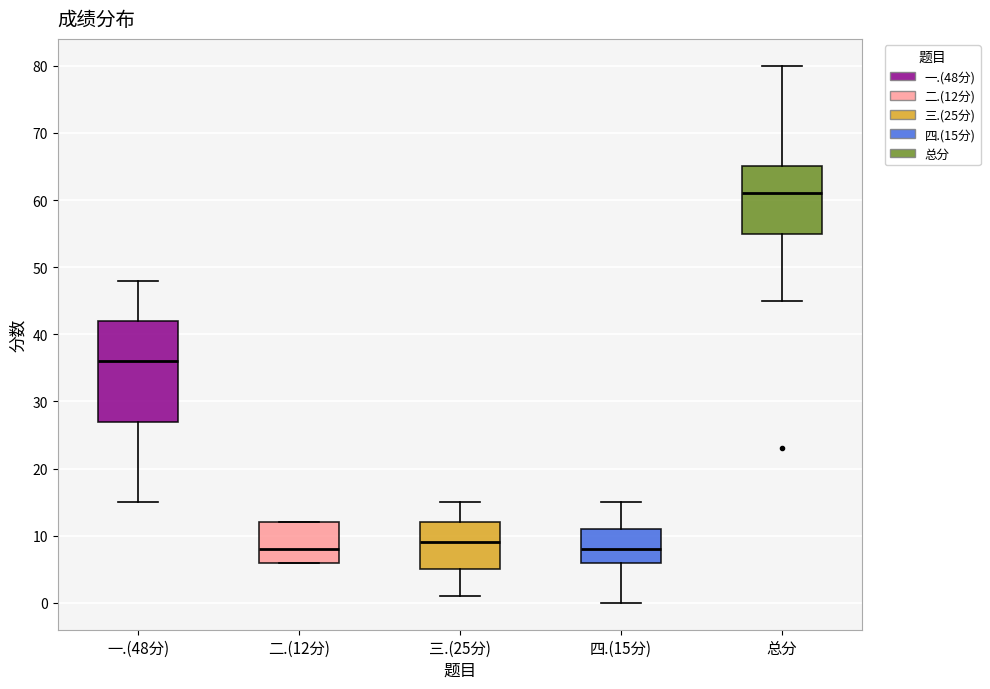

Which box is the tallest, from its lower edge to its upper edge?

一.(48分)